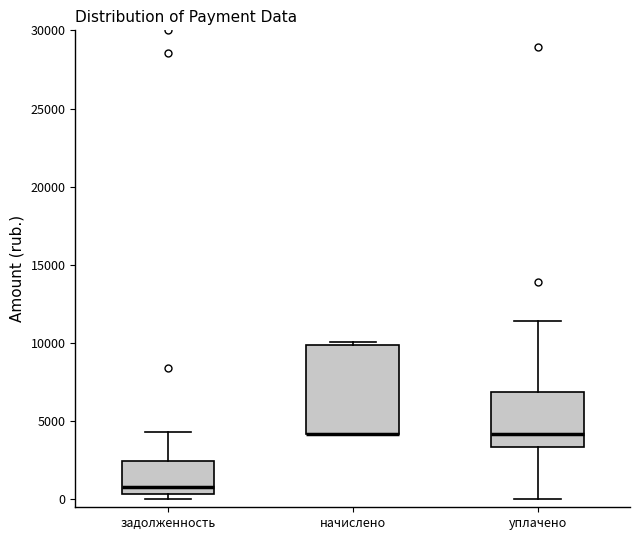

Which box is the tallest, from its lower edge to its upper edge?

начислено